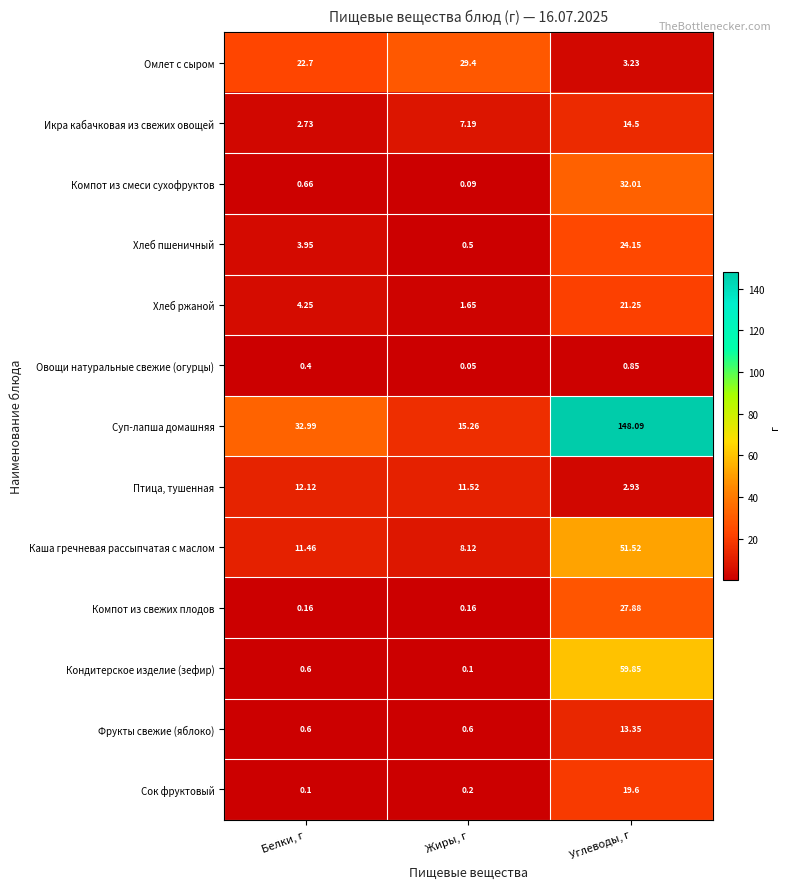

Count the number of data series in this chart.

13